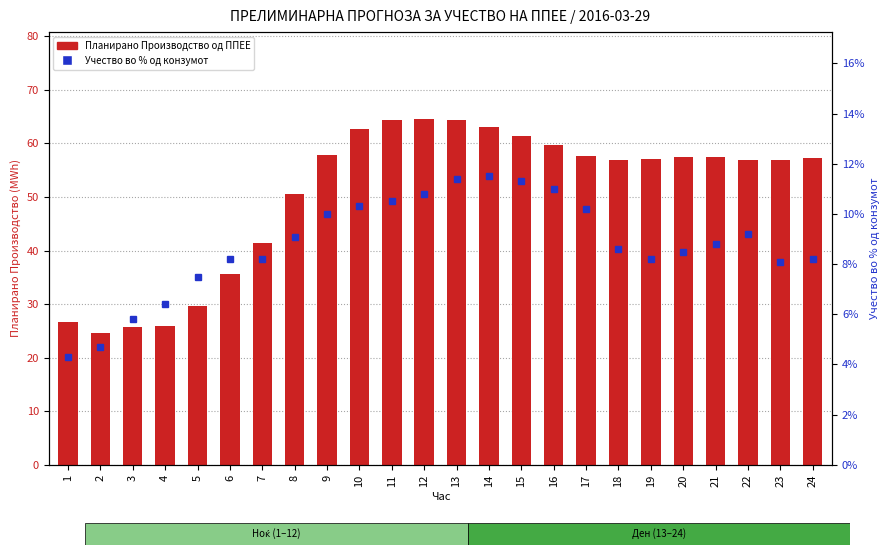

True or false: Планирано Производство од ППЕЕ has a value of 50.6 at 8.

True